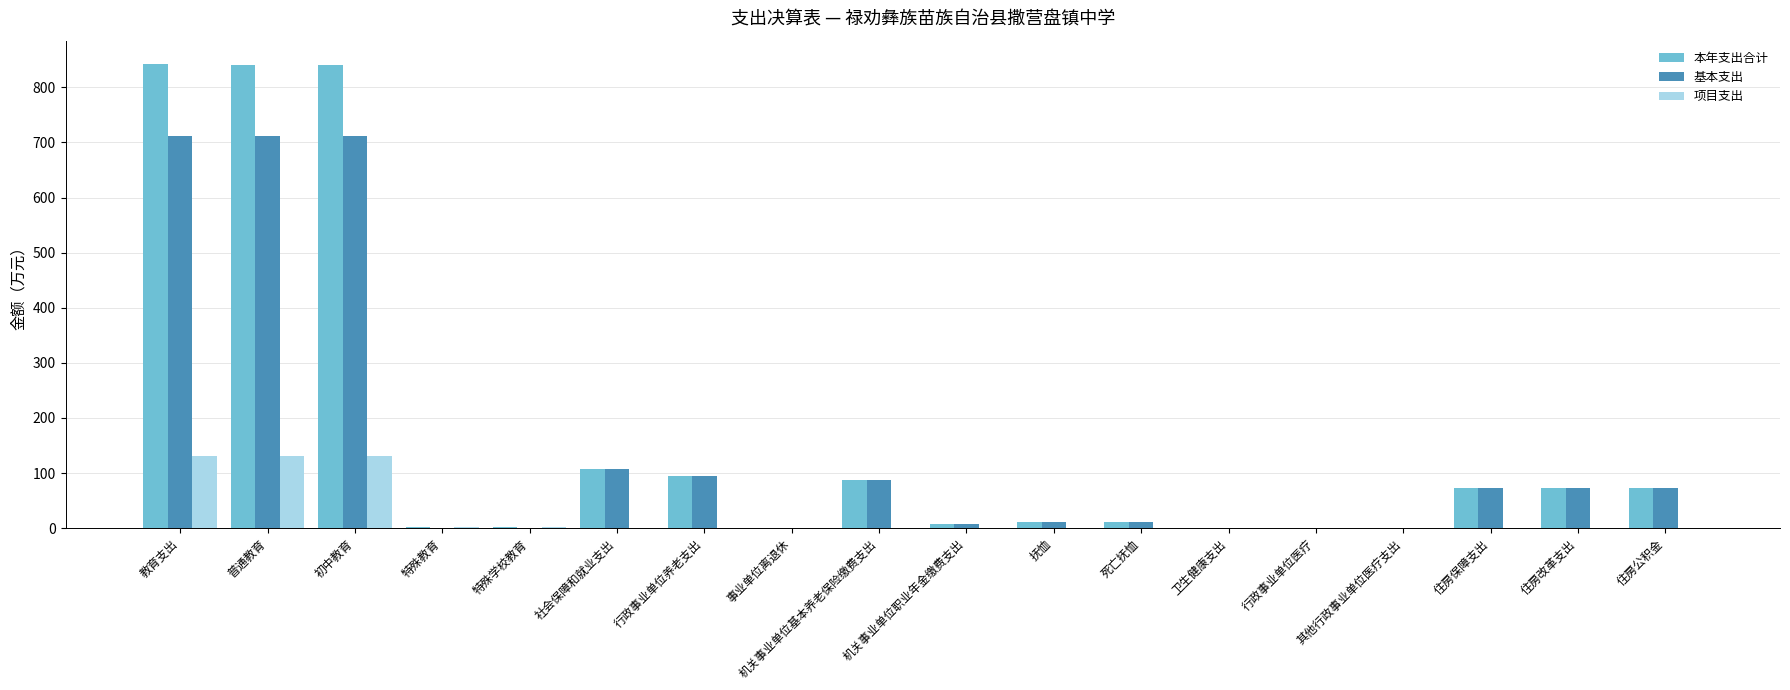

Between 初中教育 and 机关事业单位职业年金缴费支出, which series saw the biggest shift?

本年支出合计